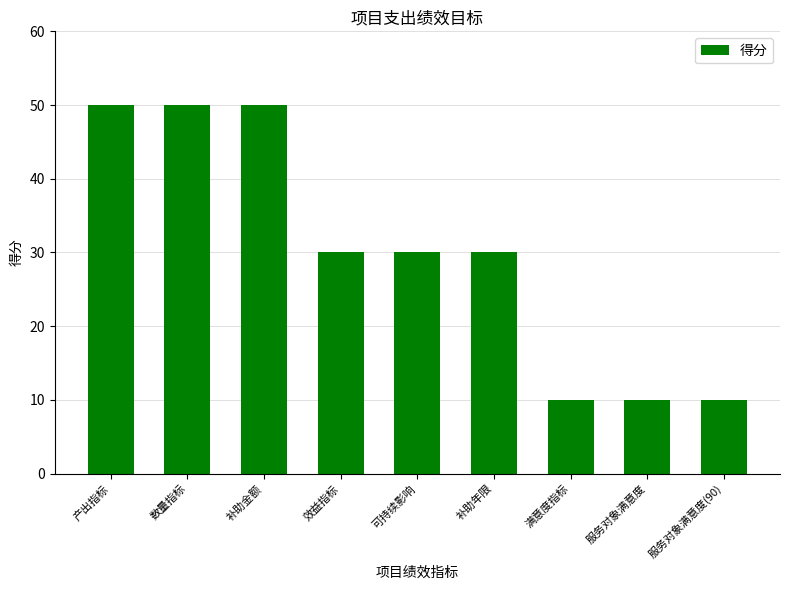

What is the smallest value displayed?

10